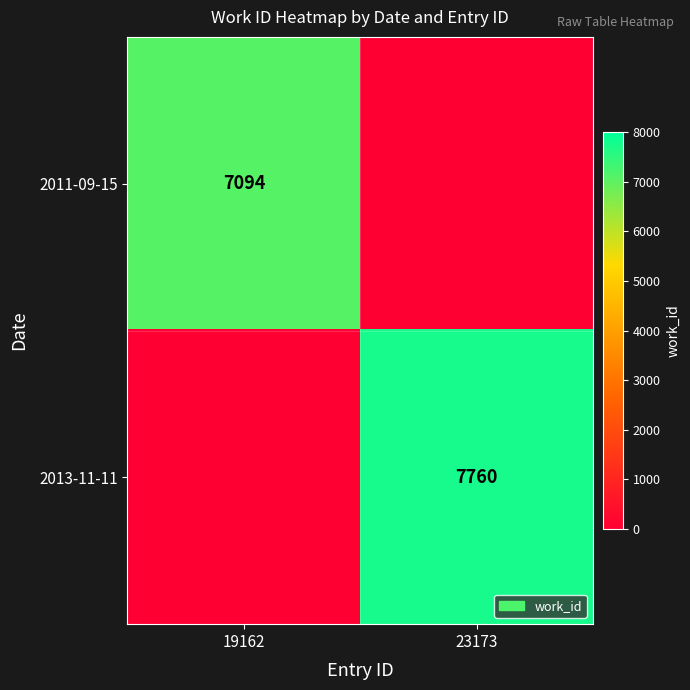

The 2011-09-15 series shows 7094 at 19162. True or false?

True